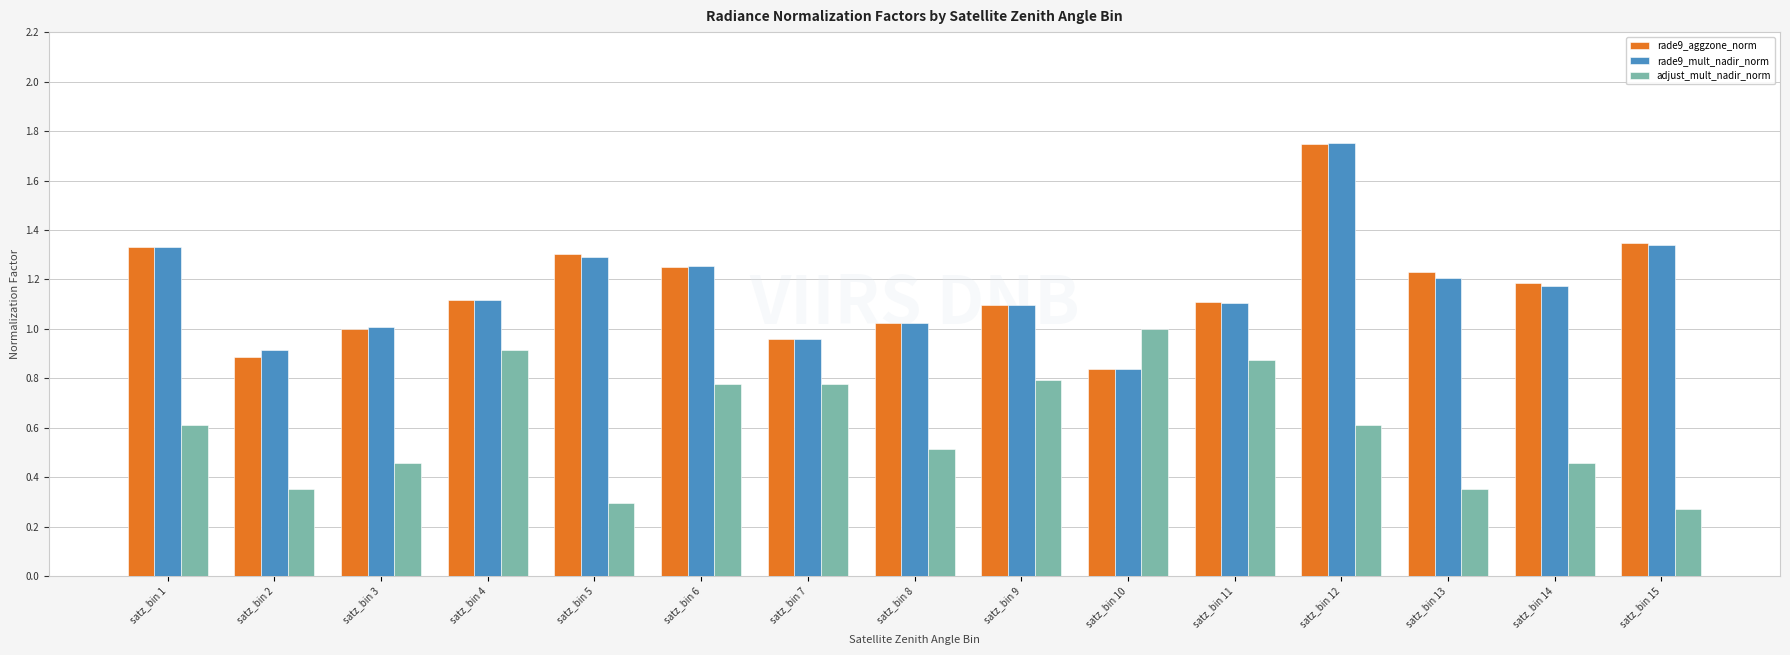

Is it true that rade9_aggzone_norm equals 0.8 at satz_bin 10?

True